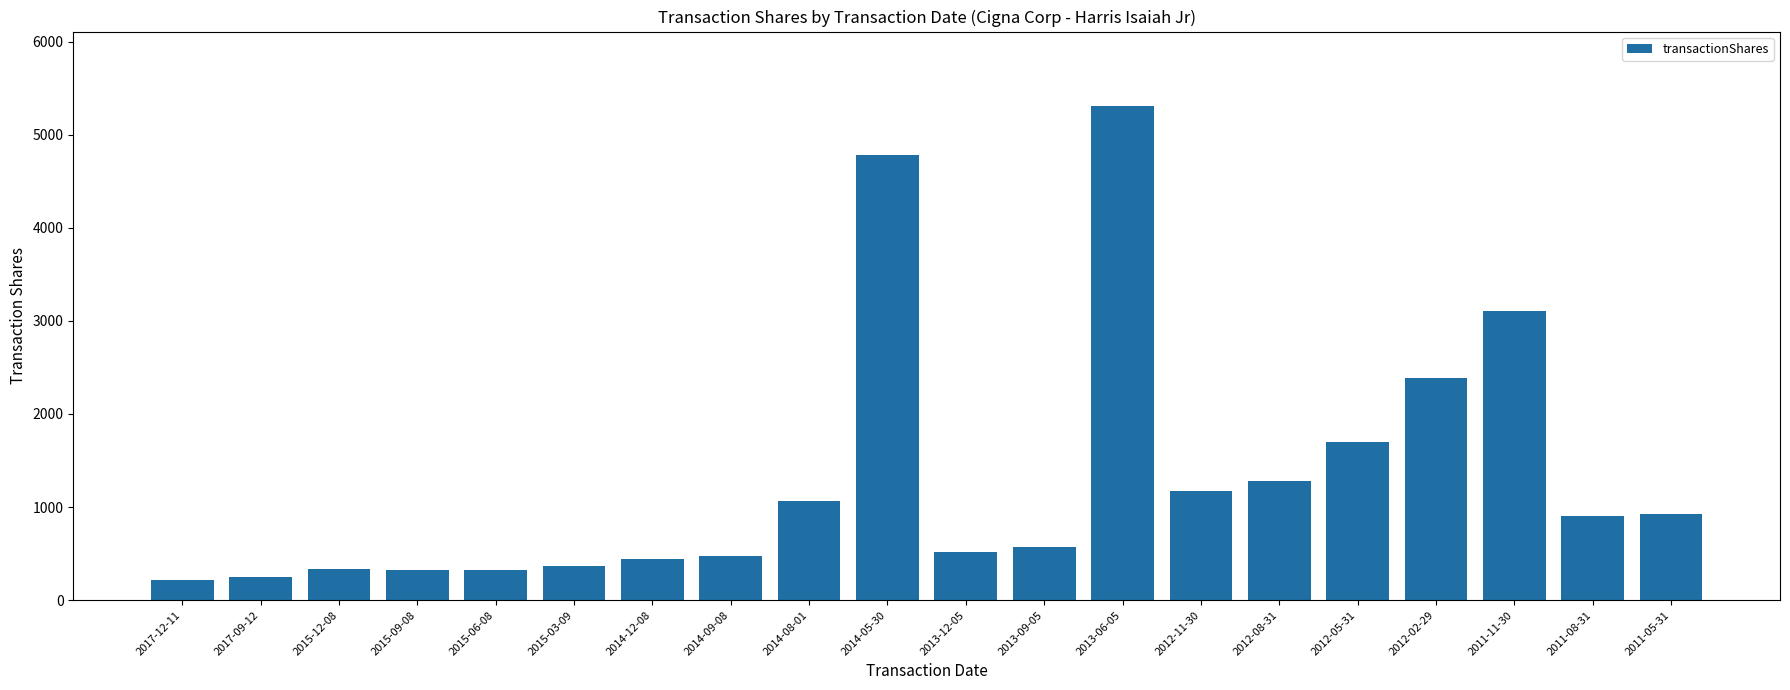

What is the average value?

1321